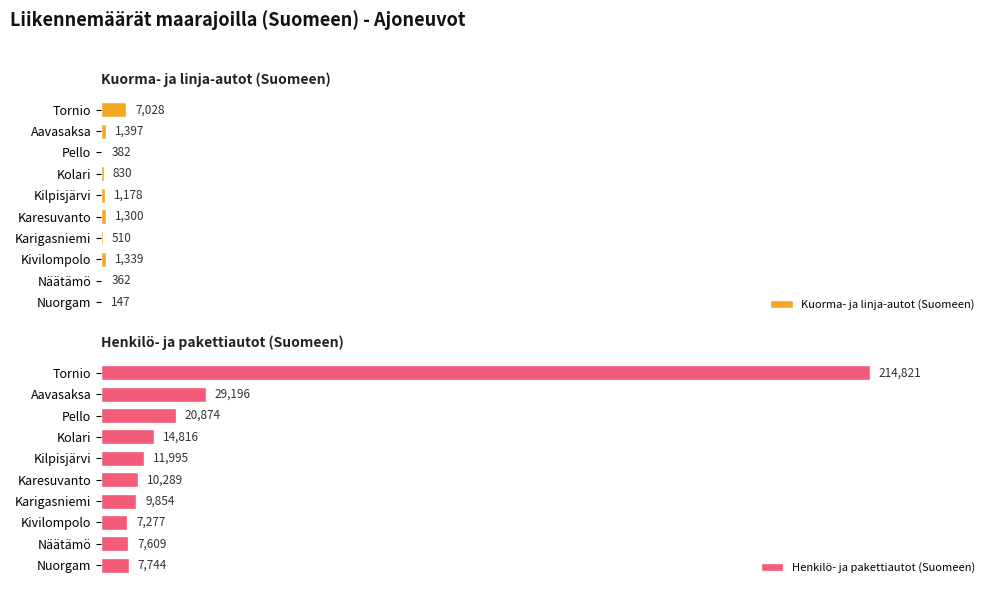

Reading left to right, what are all the values shown in this chart?

Kuorma- ja linja-autot (Suomeen): 7028	1397	382	830	1178	1300	510	1339	362	147
Henkilö- ja pakettiautot (Suomeen): 214821	29196	20874	14816	11995	10289	9854	7277	7609	7744